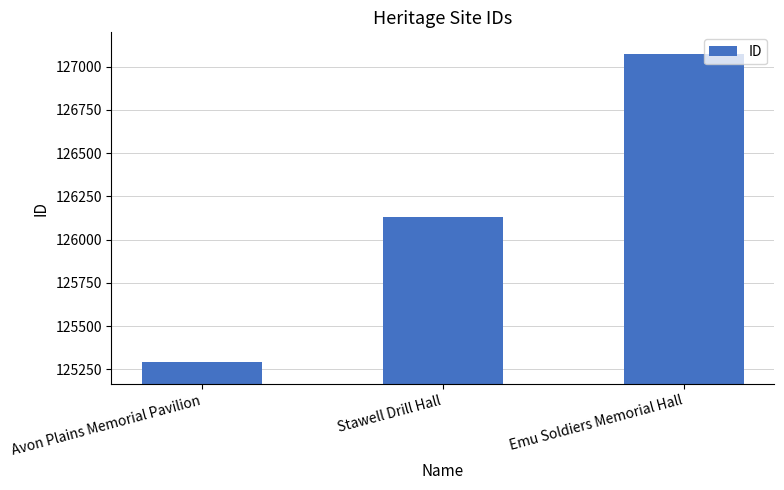

What is the value of the 3rd bar from the left?

127072